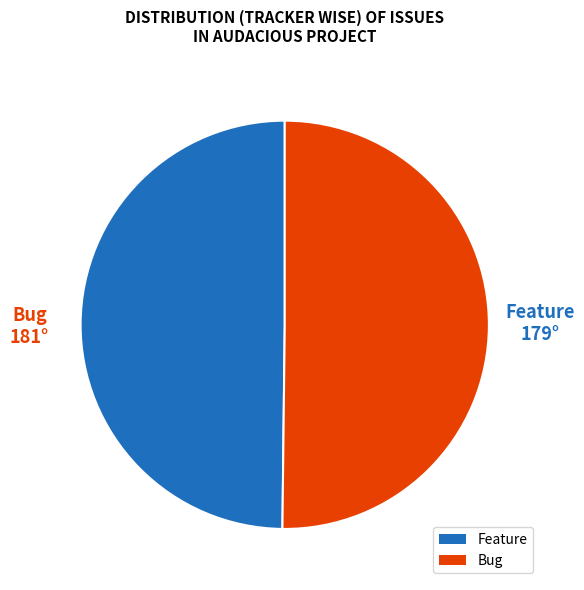

The Feature slice represents 50% of the pie. True or false?

True